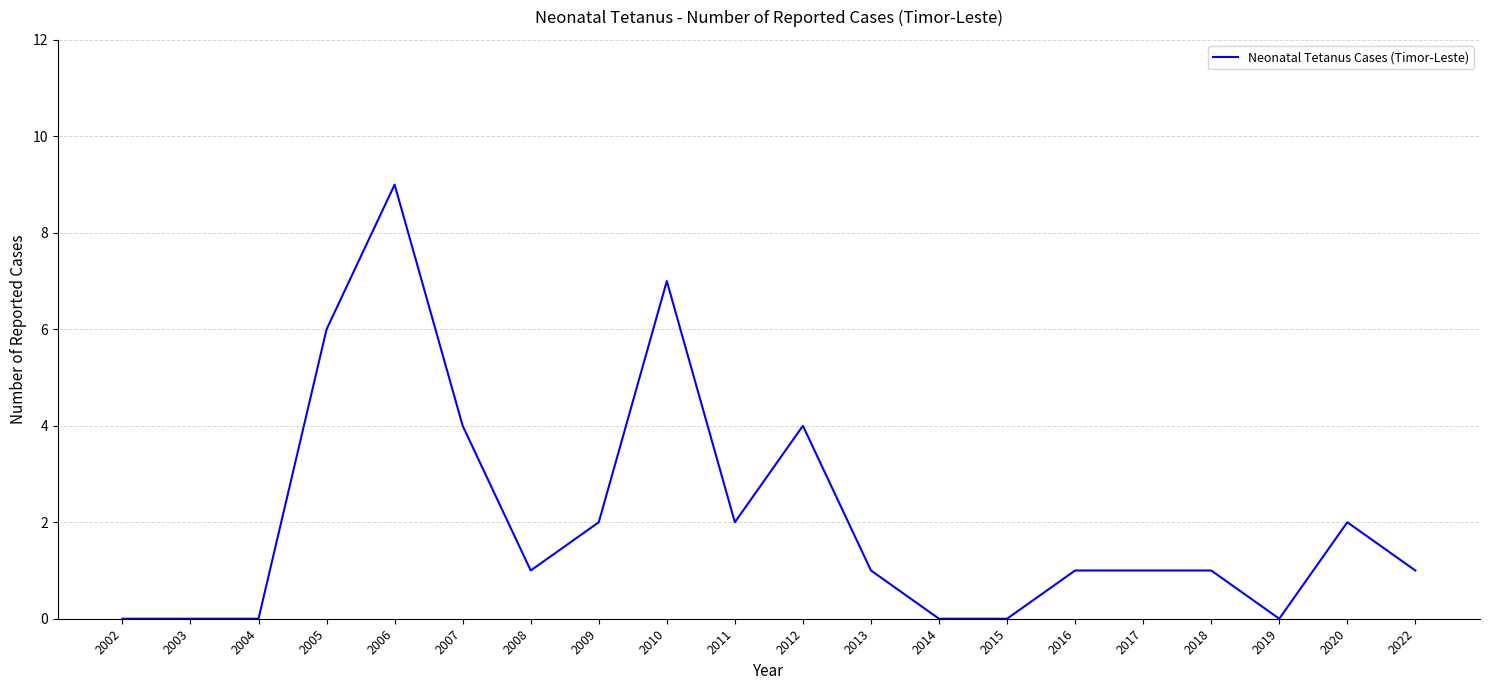

Which category has the highest value across all series?

2006